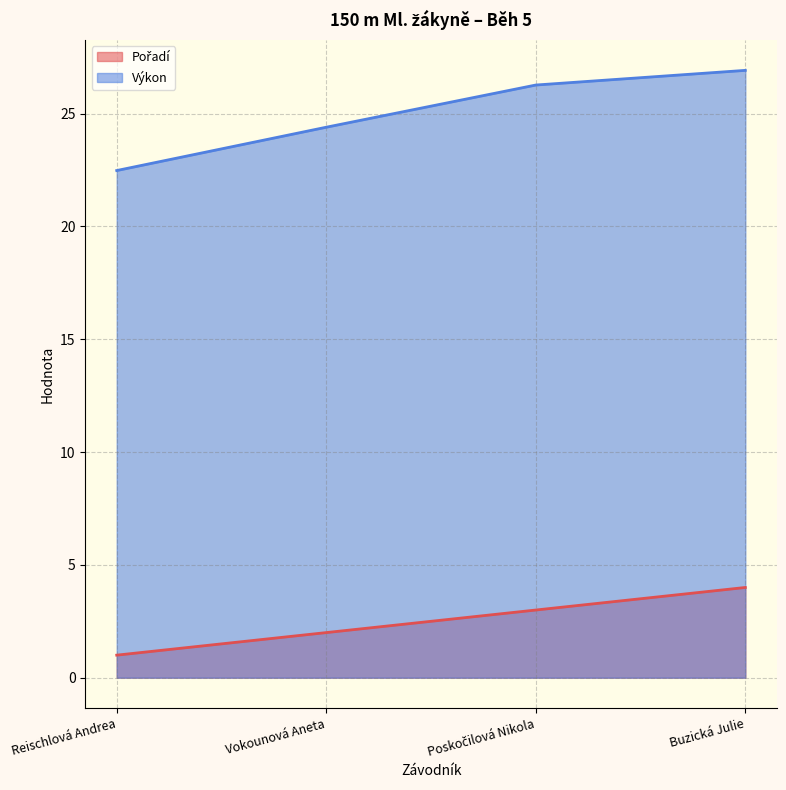

What is the difference between the highest and lowest values at Poskočilová Nikola?

23.3